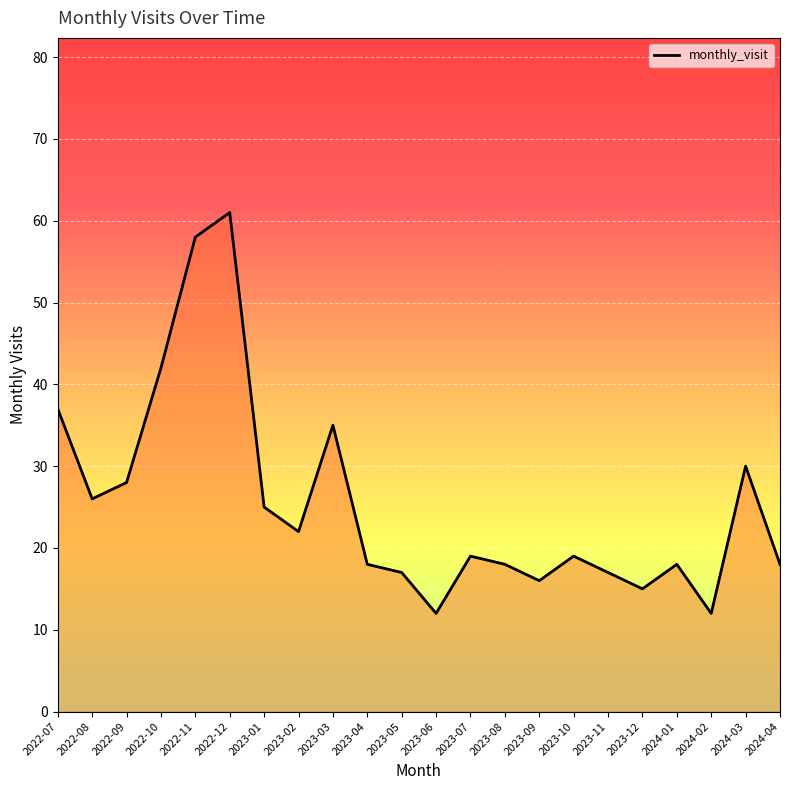

What is the smallest value displayed?

12